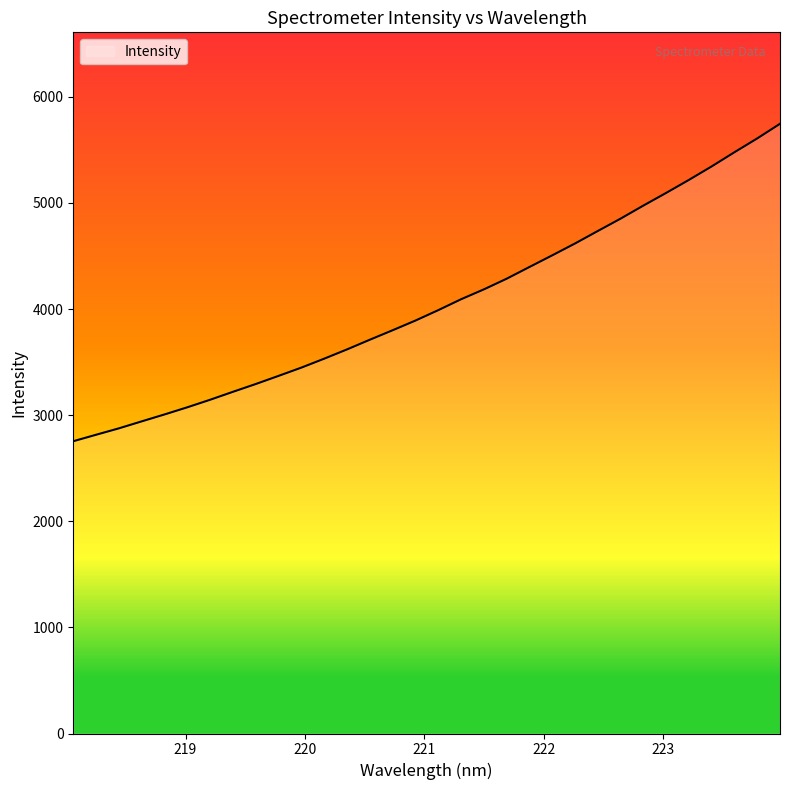

What is the maximum value shown in the chart?

5745.6